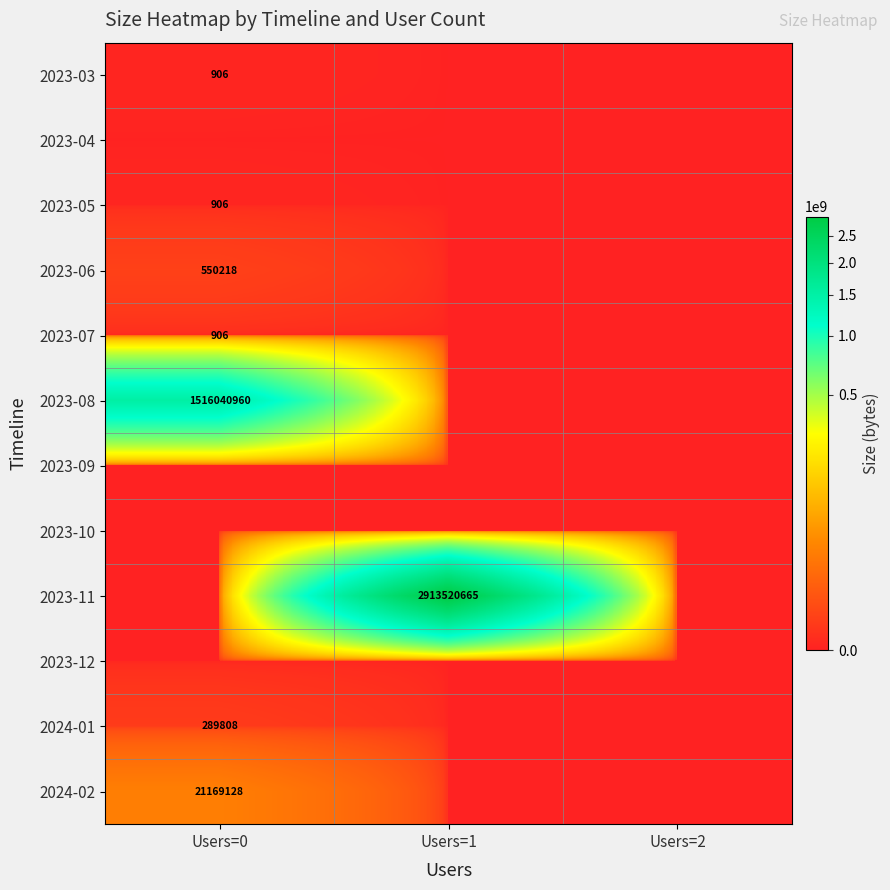

True or false: 2023-06 has a value of 908551 at Users=0.

False